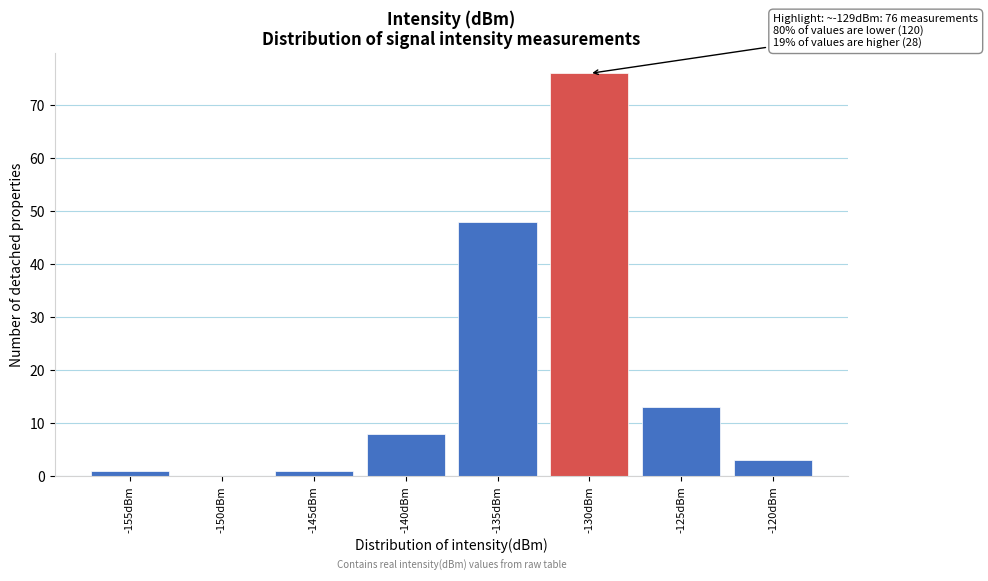

Reading right to left, transcribe all the data shown in this chart.

-120dBm=3	-125dBm=13	-130dBm=76	-135dBm=48	-140dBm=8	-145dBm=1	-150dBm=0	-155dBm=1